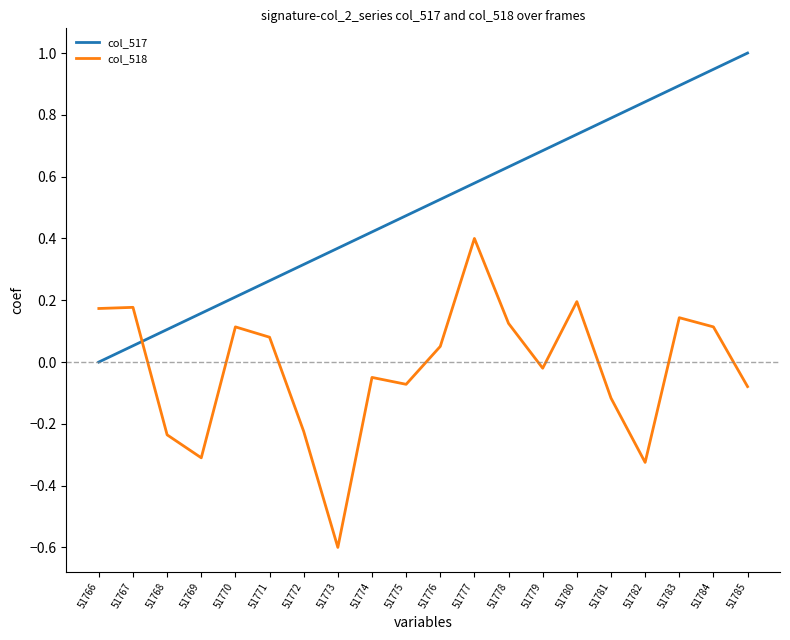

What is the difference between the maximum and minimum values in the col_518 series?

1.0